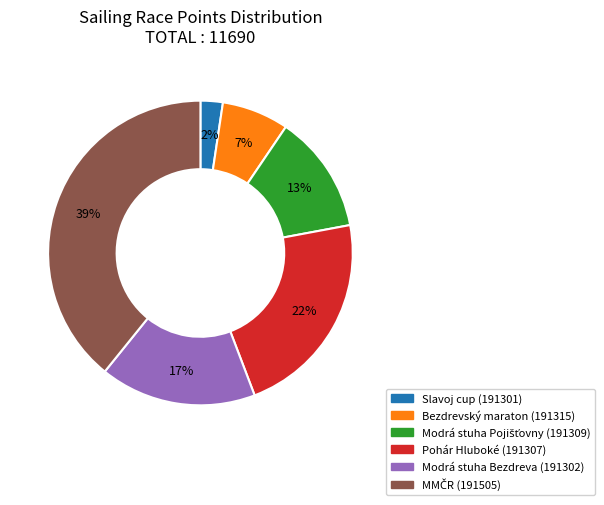

Is it true that Modrá stuha Bezdreva (191302) is 30% of the pie?

False